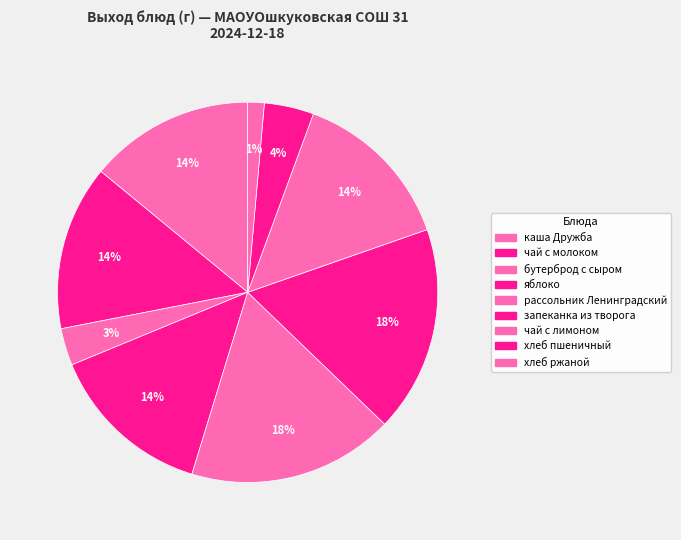

Count the number of slices in the pie.

9